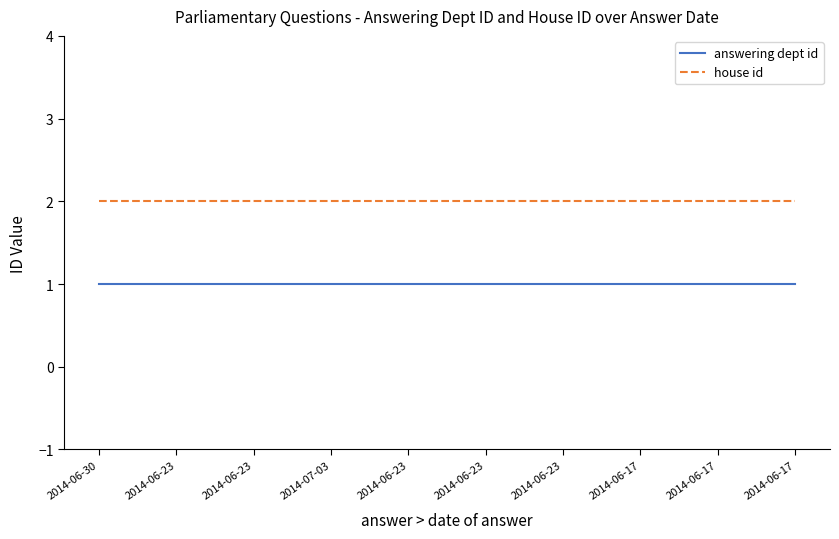

True or false: house id and answering dept id intersect in this chart.

False